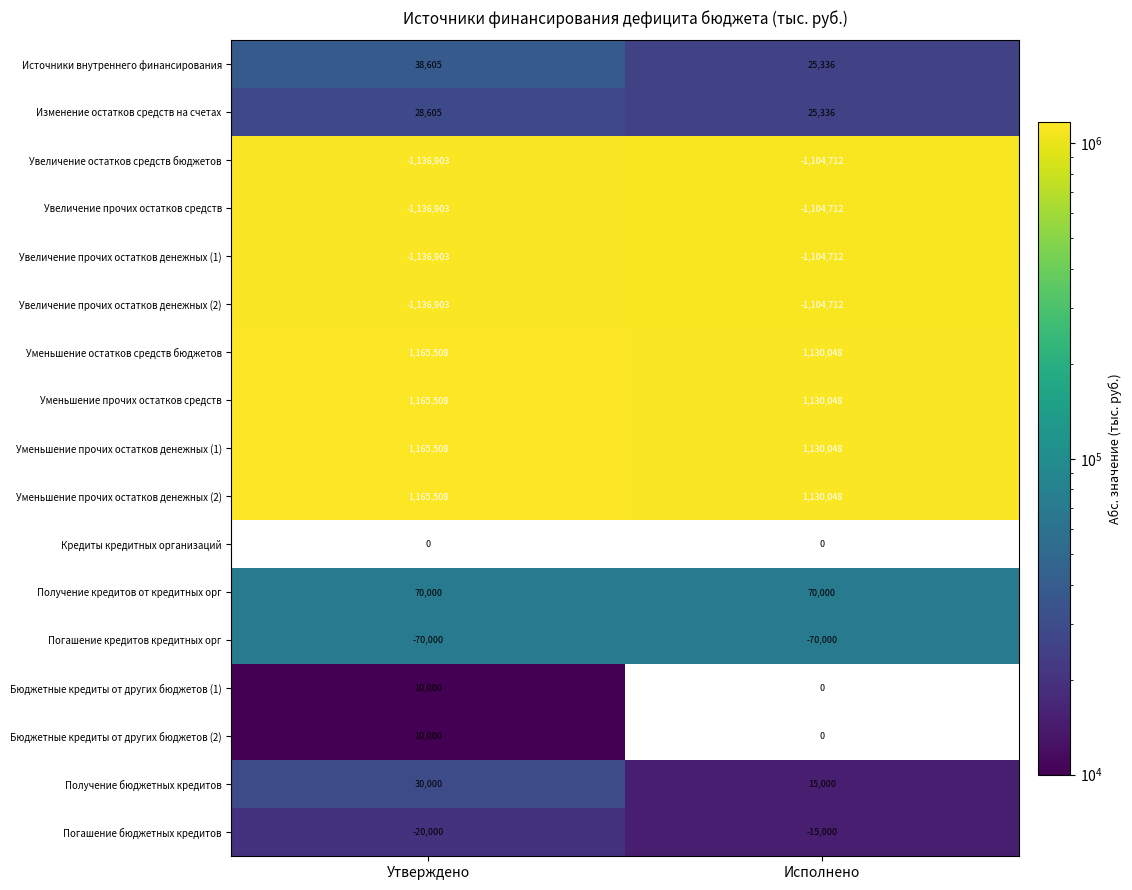

The value of Изменение остатков средств на счетах at Исполнено is 8412. True or false?

False